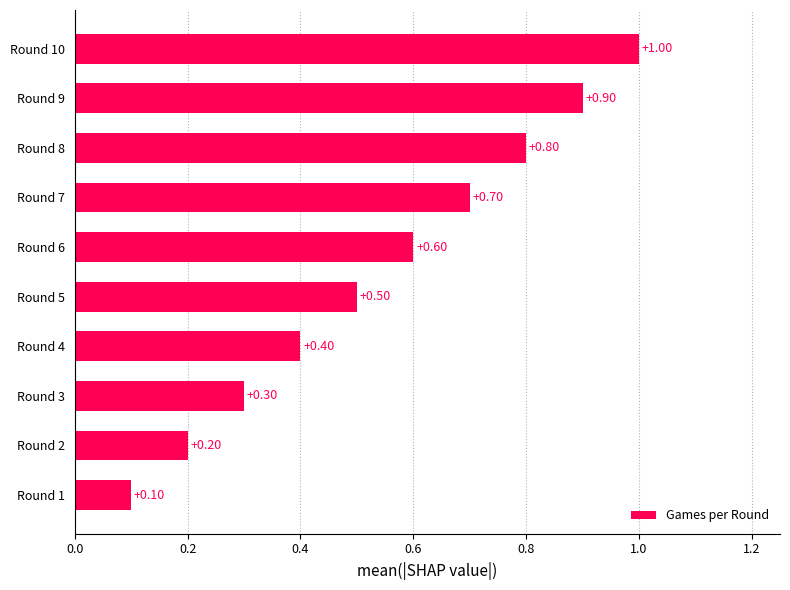

How many bars are there in total?

10